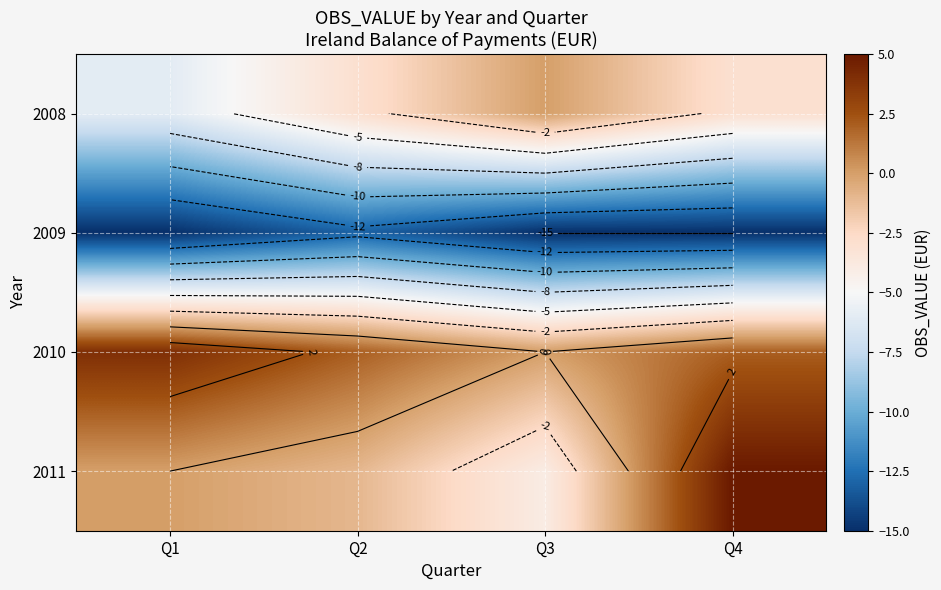

The value of 2008 at Q2 is -3. True or false?

True